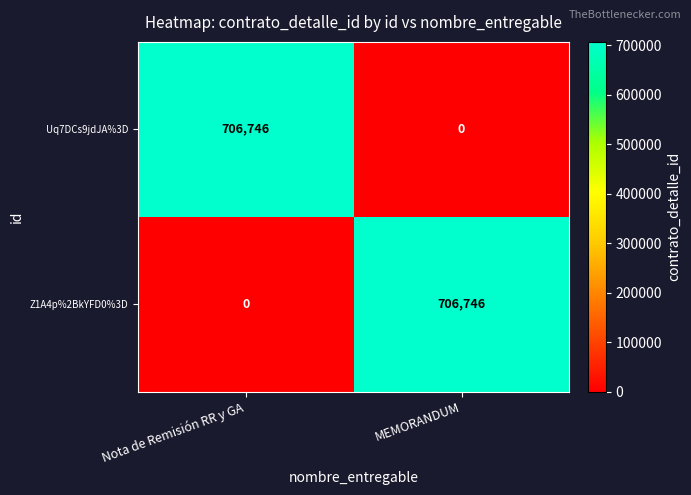

Is the value of Uq7DCs9jdJA%3D at Nota de Remisión RR y GA greater than the value of Z1A4p%2BkYFD0%3D at Nota de Remisión RR y GA?

Yes